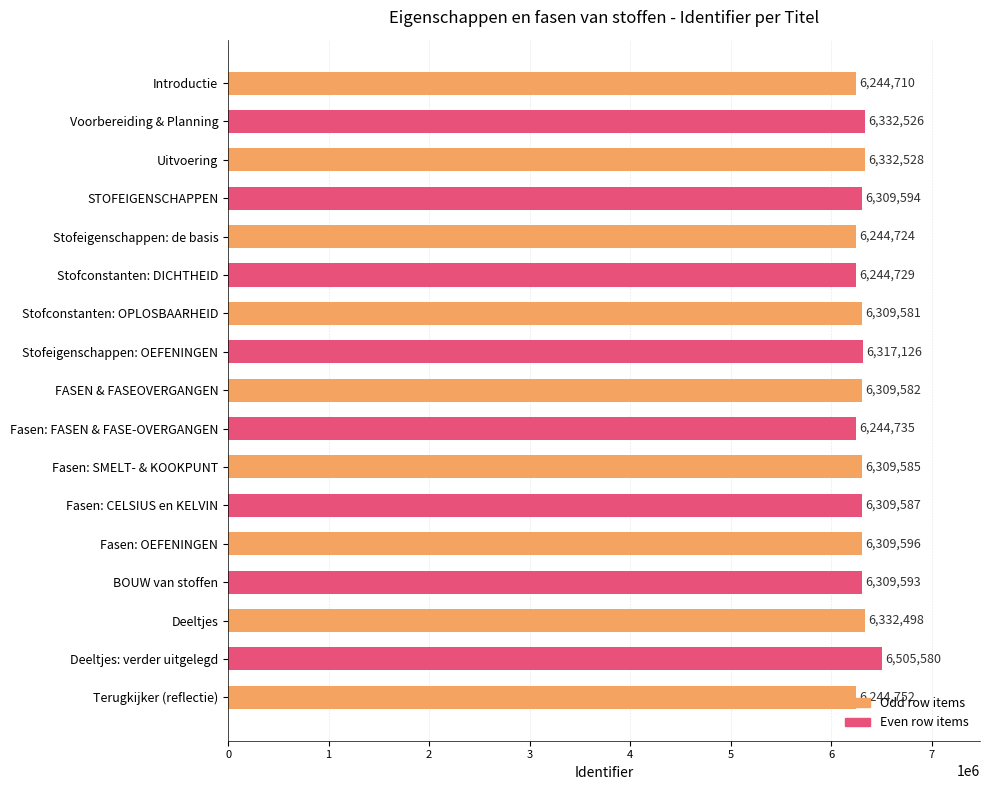

Rank the categories by value from highest to lowest.

Deeltjes: verder uitgelegd, Uitvoering, Voorbereiding & Planning, Deeltjes, Stofeigenschappen: OEFENINGEN, Fasen: OEFENINGEN, STOFEIGENSCHAPPEN, BOUW van stoffen, Fasen: CELSIUS en KELVIN, Fasen: SMELT- & KOOKPUNT, FASEN & FASEOVERGANGEN, Stofconstanten: OPLOSBAARHEID, Terugkijker (reflectie), Fasen: FASEN & FASE-OVERGANGEN, Stofconstanten: DICHTHEID, Stofeigenschappen: de basis, Introductie